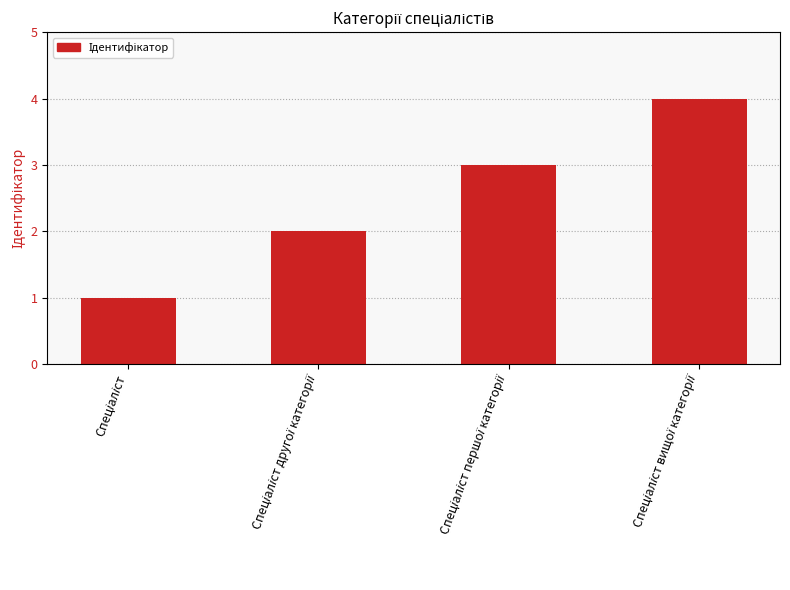

What is the greatest value displayed?

4